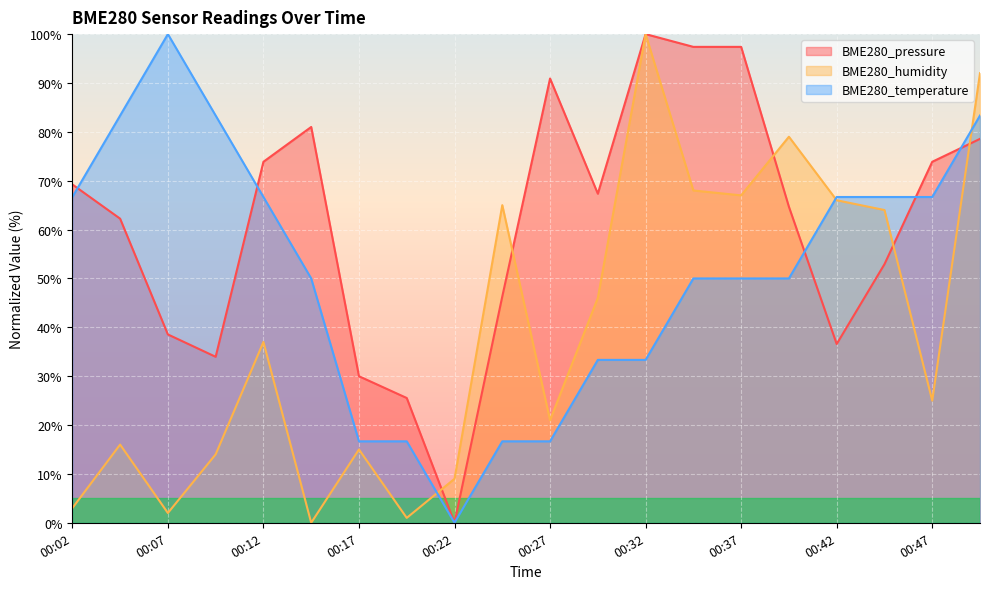

Rank the series by their maximum value, from highest to lowest.

BME280_pressure, BME280_humidity, BME280_temperature